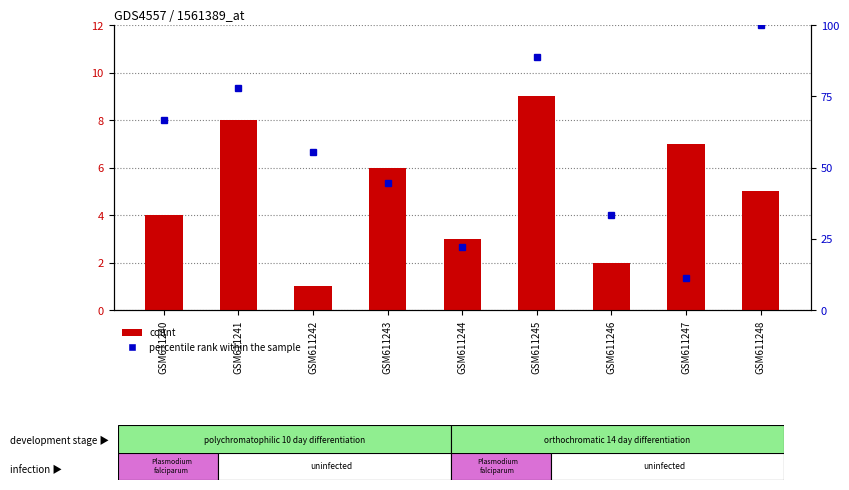

Rank the series by their average value, from lowest to highest.

count, percentile rank within the sample